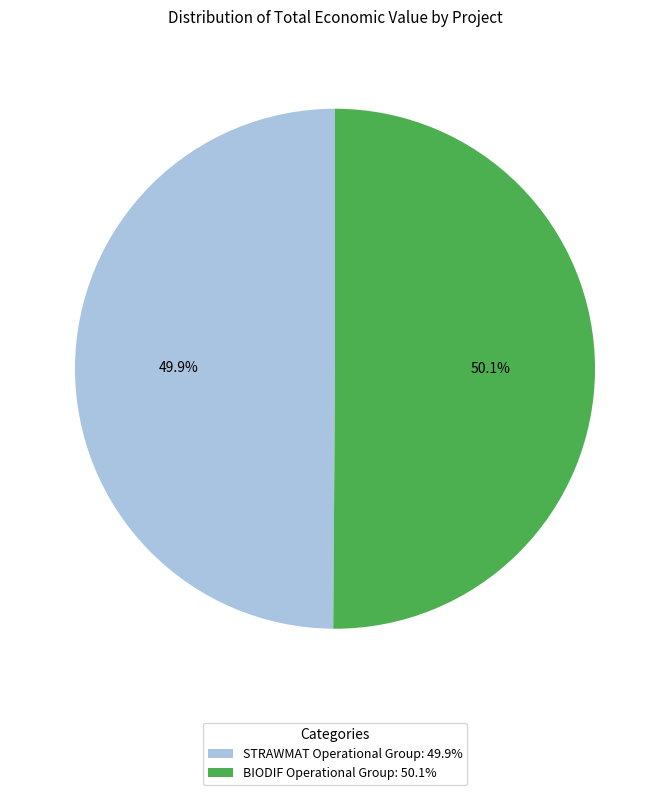

Is there any slice that represents more than half of the pie?

Yes